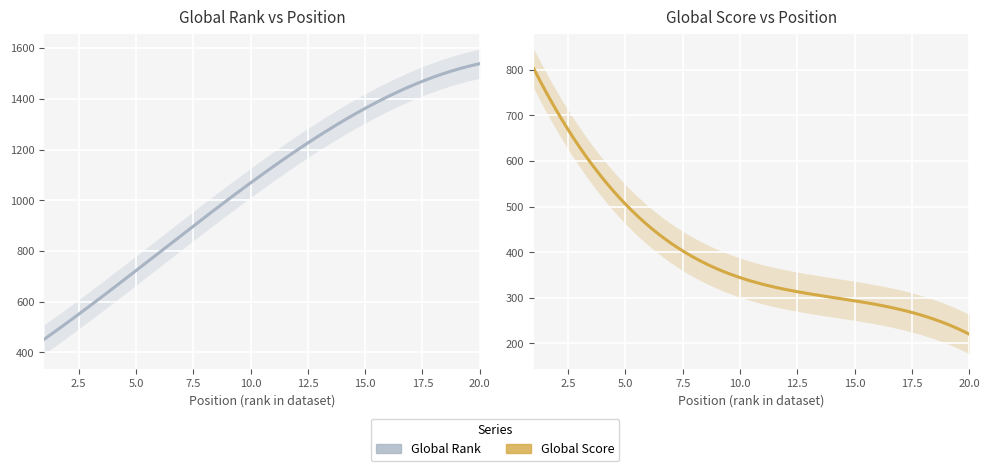

The Global Rank series shows 2539 at 17. True or false?

False